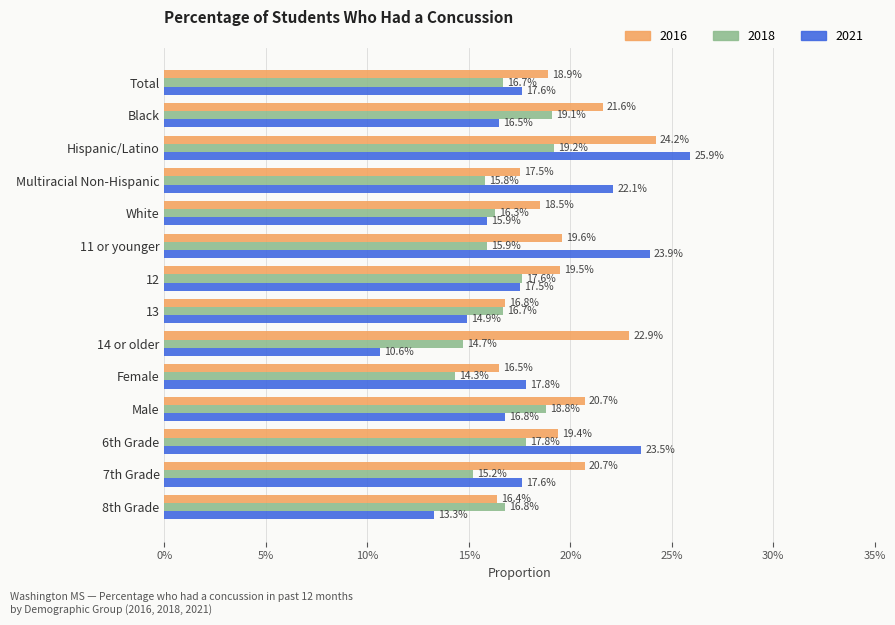

What are all the series names shown in the legend?

2016, 2018, 2021